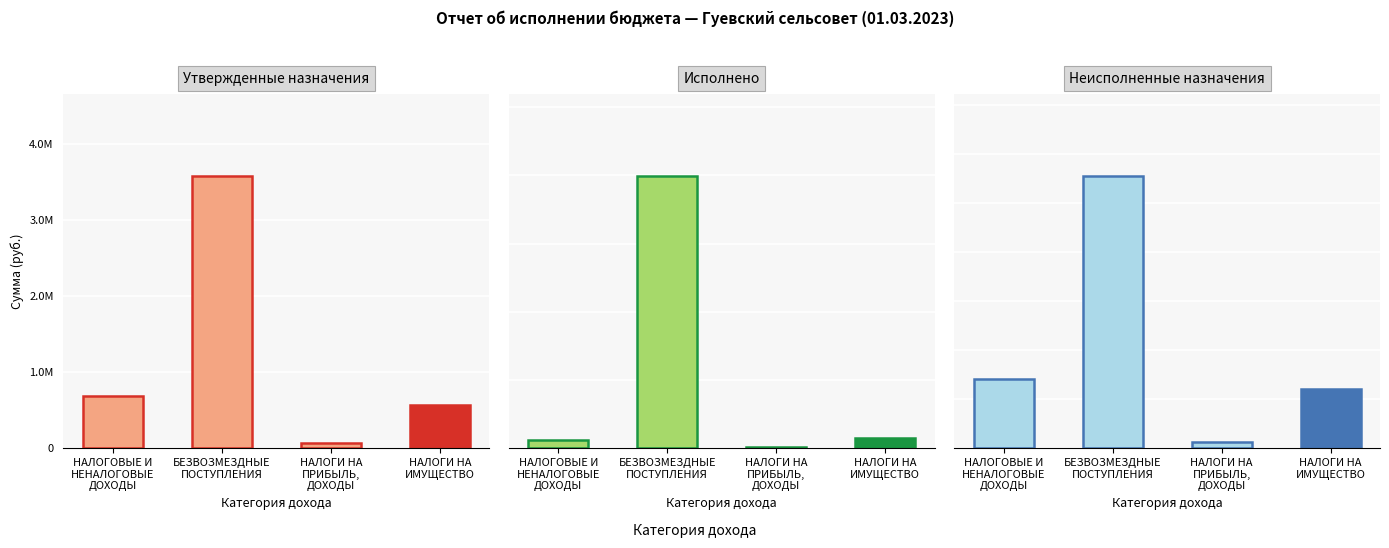

List the series in order of their peak value, lowest first.

Исполнено, Неисполненные назначения, Утвержденные назначения